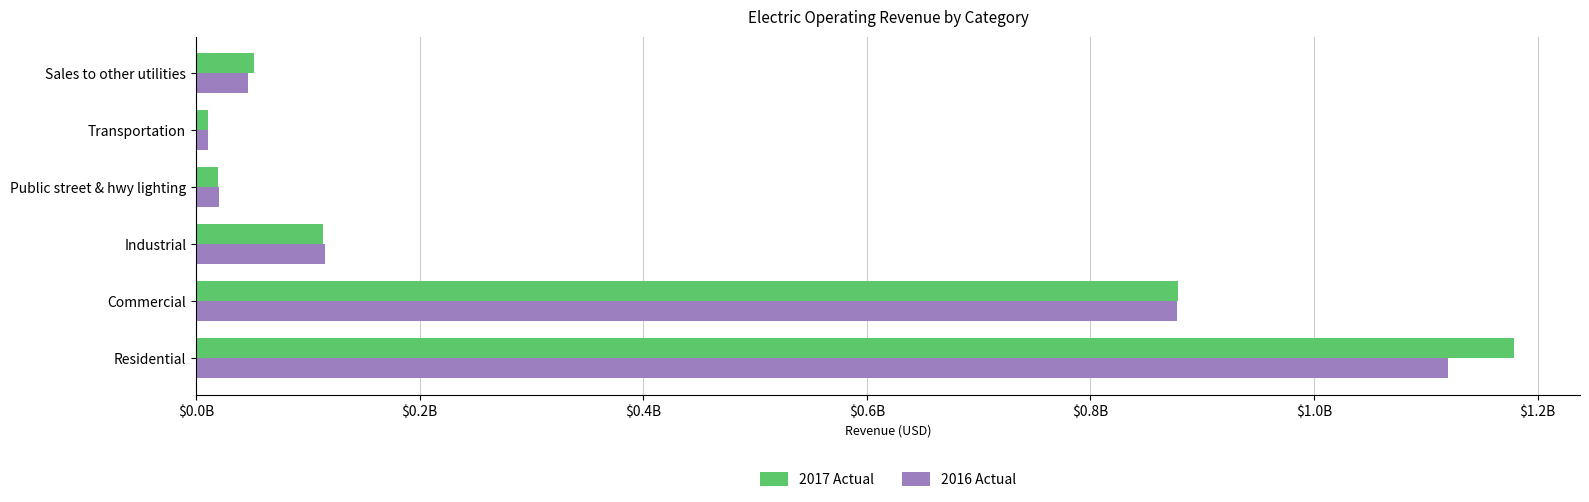

Which label corresponds to the largest value in the chart?

Residential